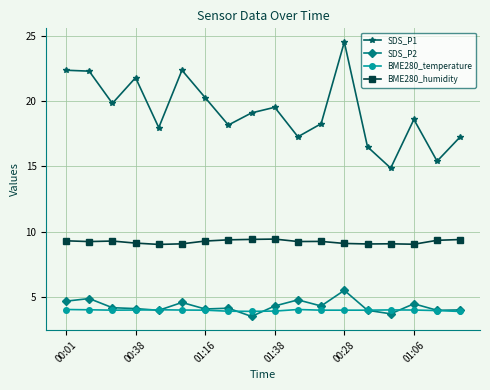

What is the difference between the second highest and second lowest values in the BME280_temperature series?

0.1